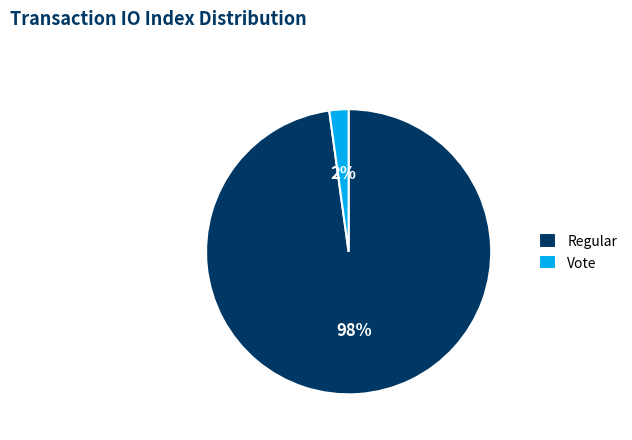

To the nearest percent, what percentage of the pie is Vote?

2%